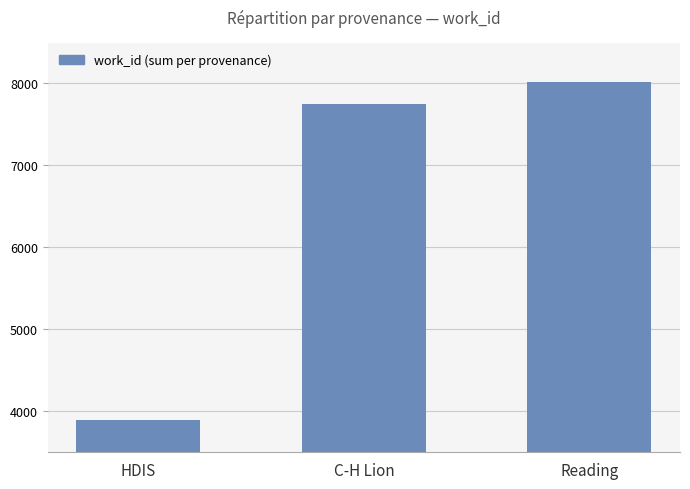

What is the label of the 1st bar from the left?

HDIS